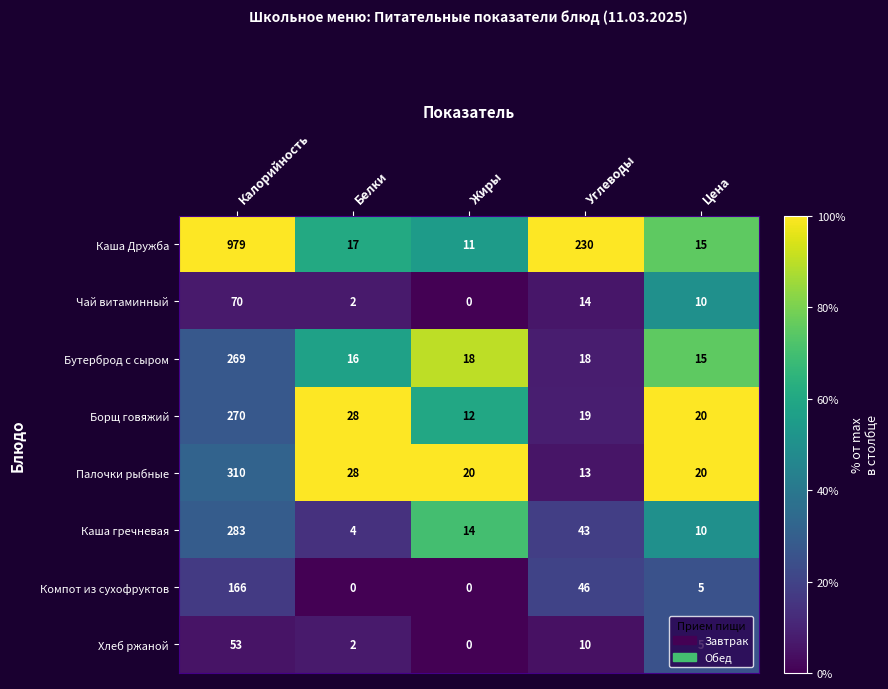

Rank the categories by Хлеб ржаной value from highest to lowest.

Калорийность, Углеводы, Цена, Белки, Жиры